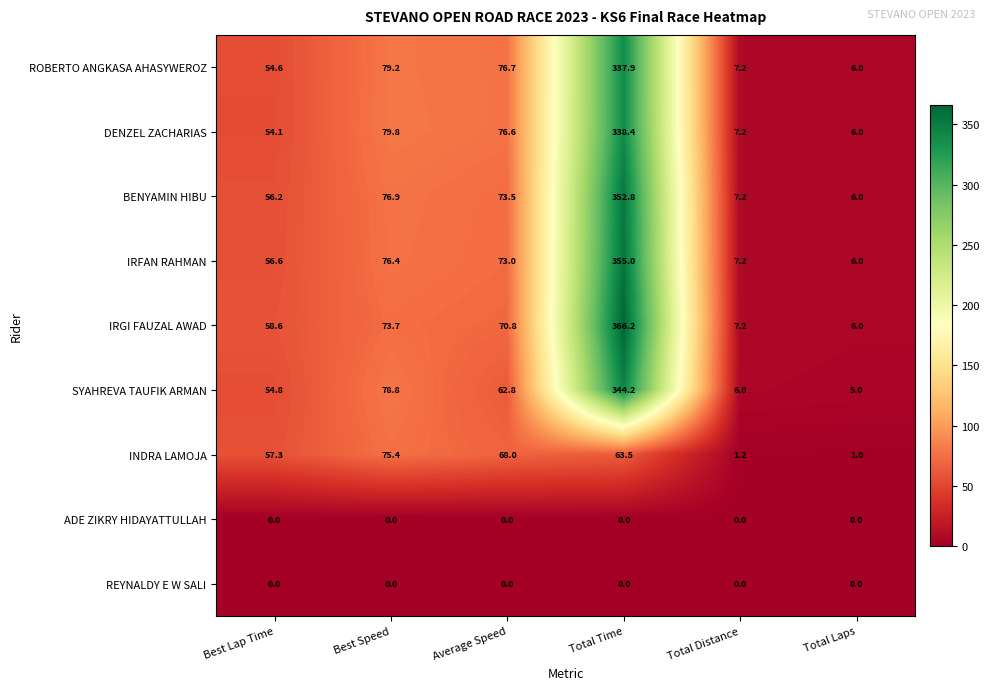

What is the greatest value displayed?

366.2